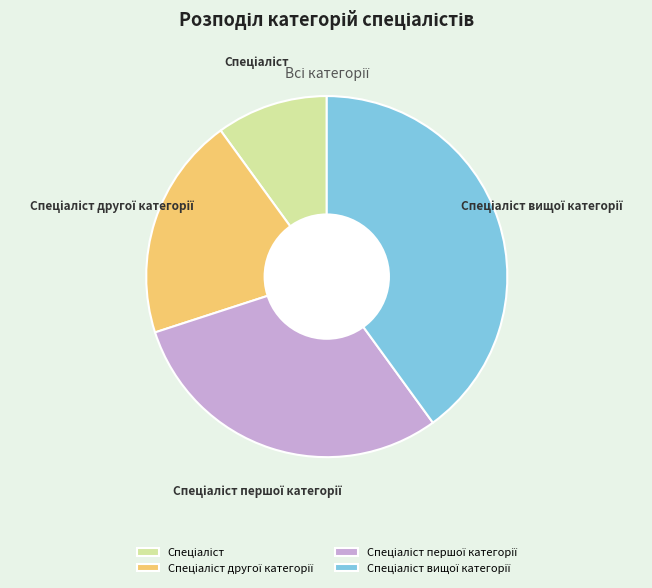

Is there a majority slice in this chart?

No